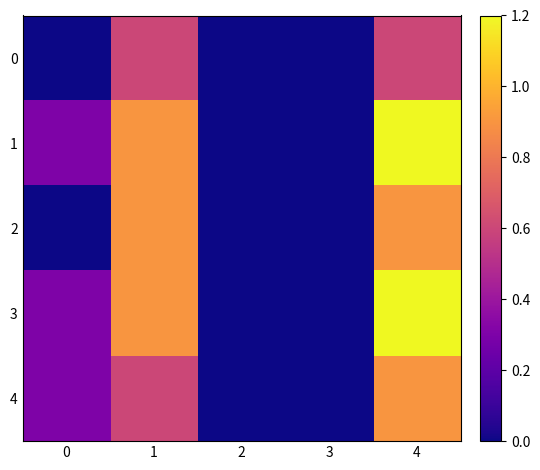

Which series changed the most between 1 and 2?

1